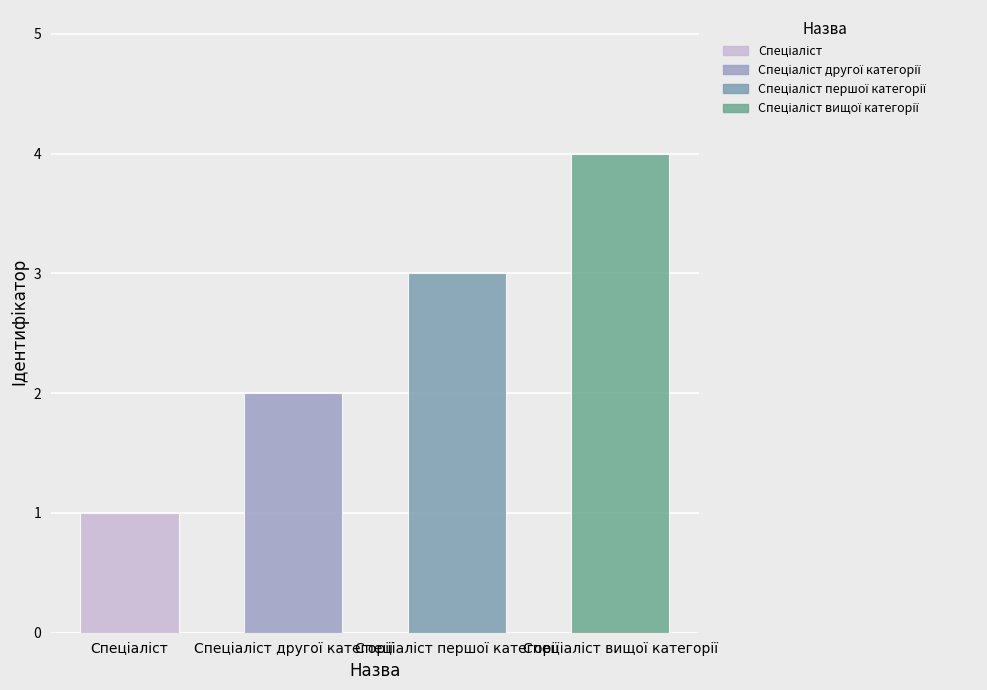

Which label corresponds to the largest value in the chart?

Спеціаліст вищої категорії